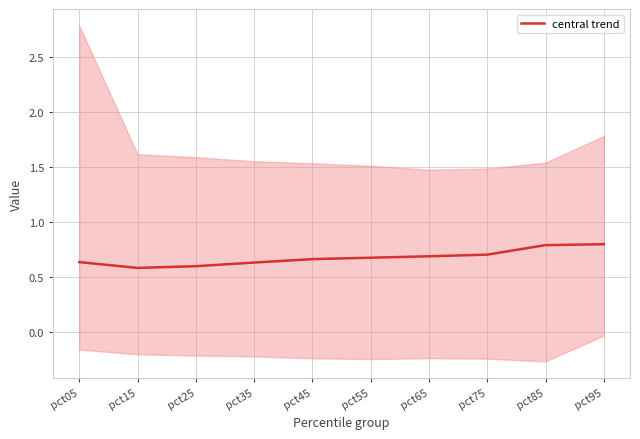

Which category has the highest value across all series?

pct95